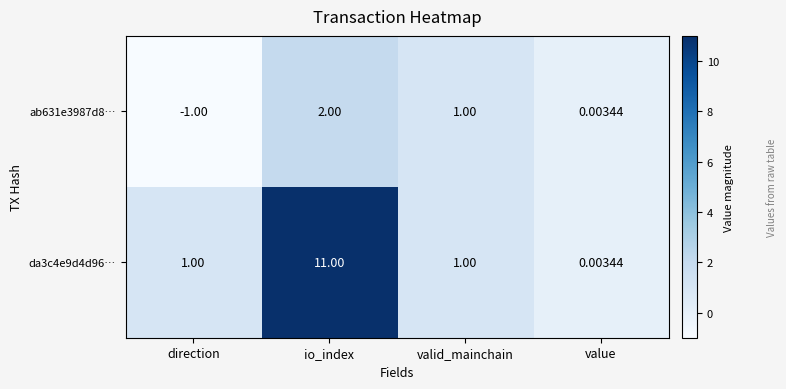

Which category has the highest value across all series?

io_index